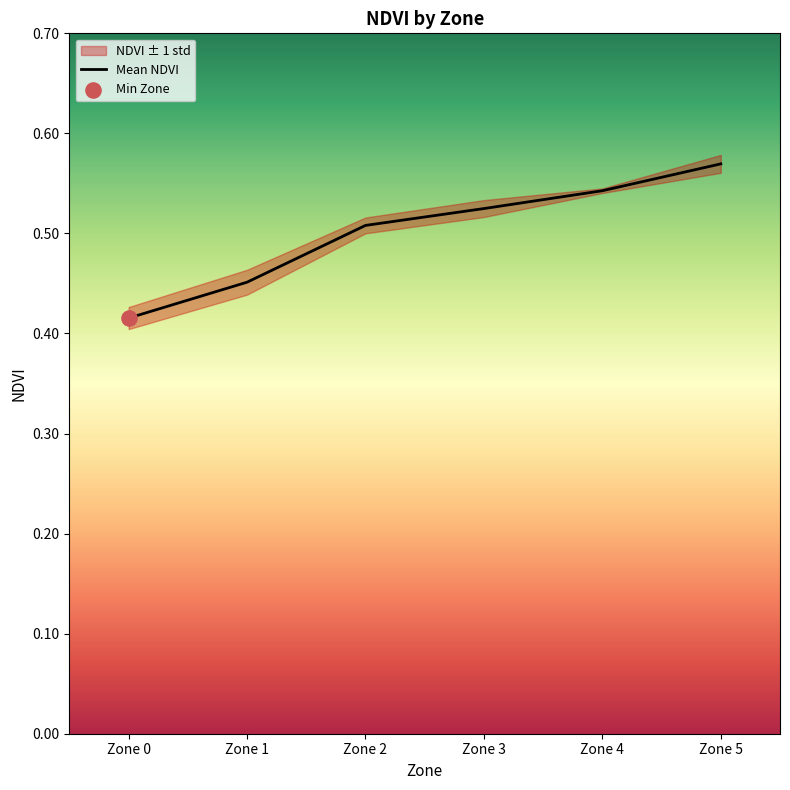

Which has a higher value, Zone 1 or Zone 5?

Zone 5